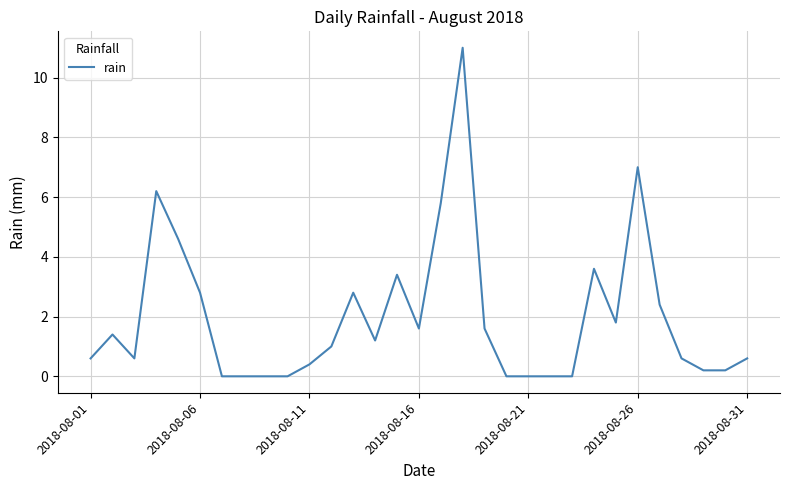

What is the difference between the maximum and minimum values?

11.0